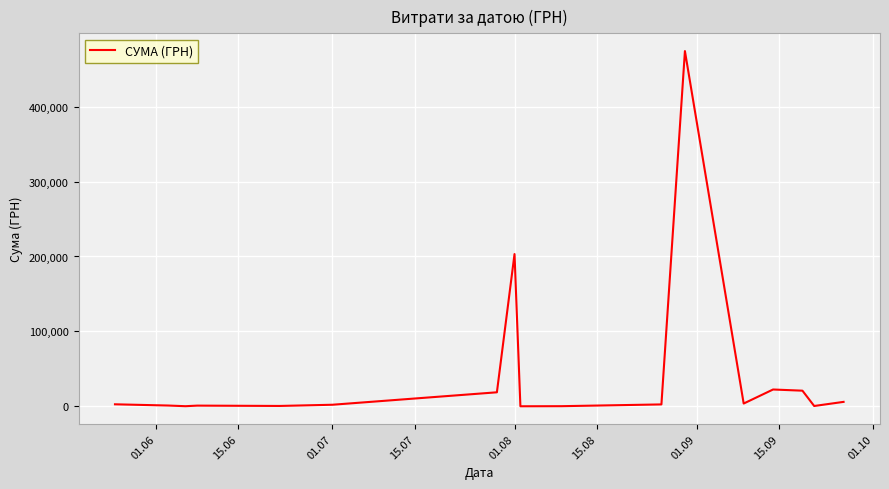

What is the difference between the maximum and minimum values?

474231.7